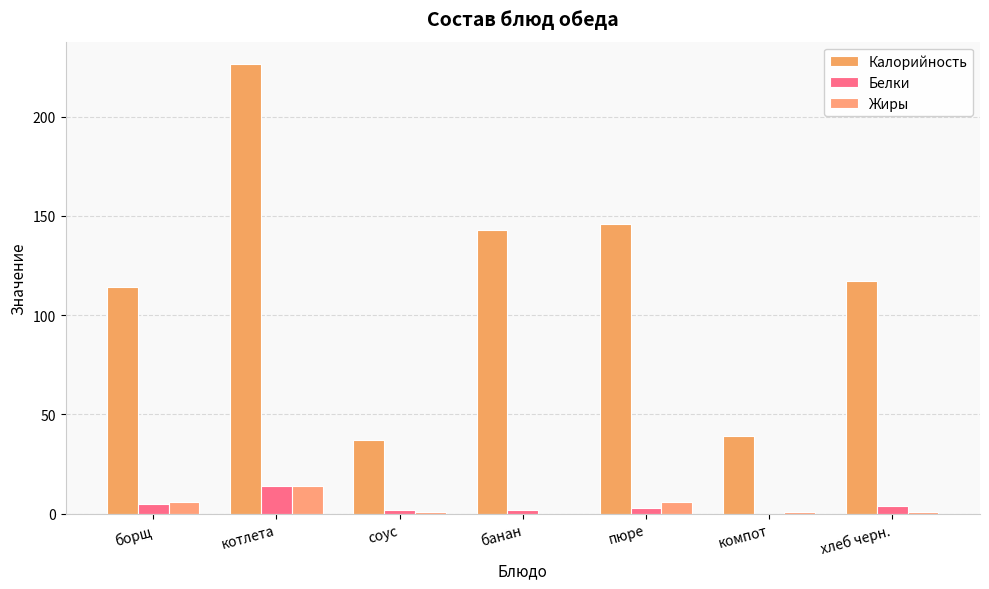

True or false: Калорийность has a value of 146.0 at пюре.

True